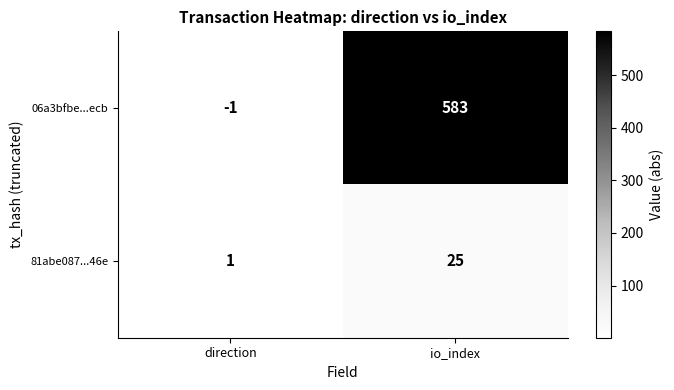

Is the value of 06a3bfbe...ecb at io_index greater than the value of 81abe087...46e at io_index?

Yes